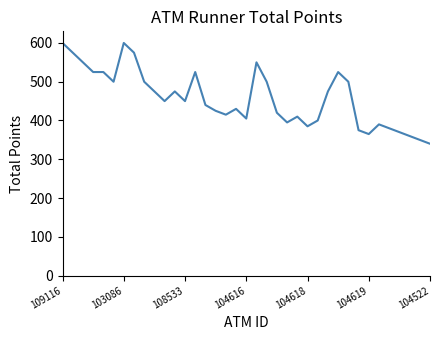

What is the greatest value displayed?

600